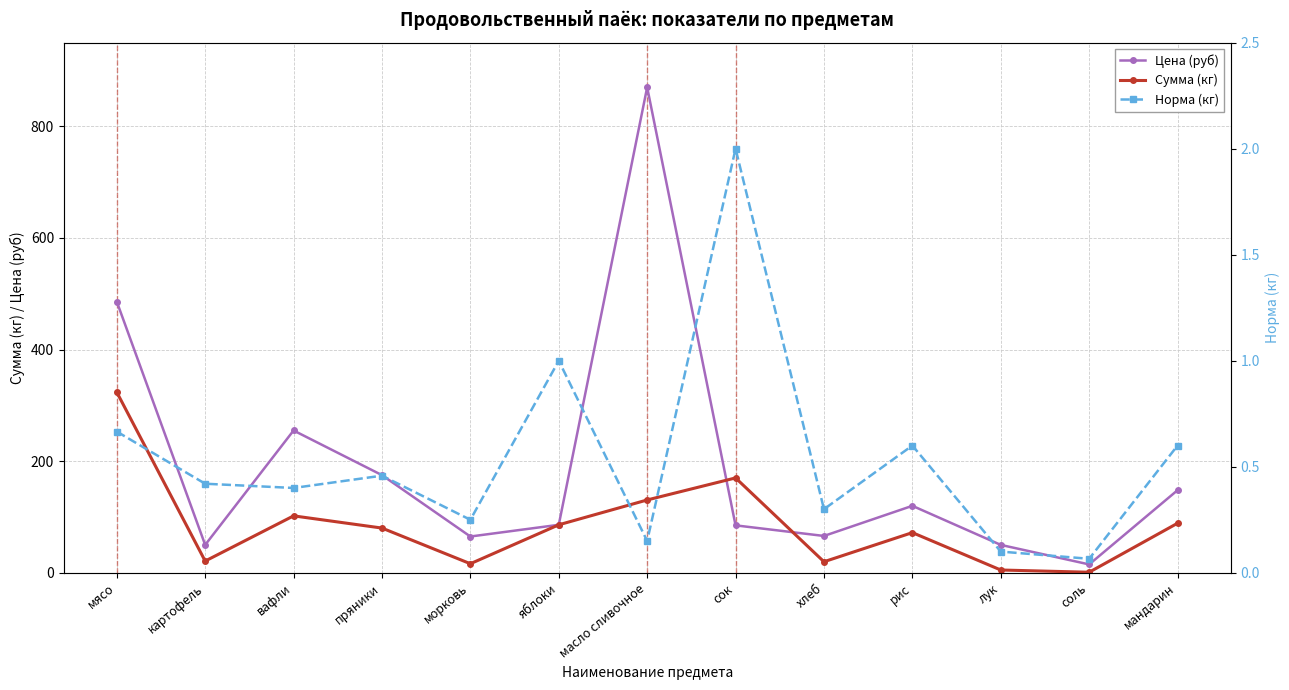

Which series has the widest spread of values?

Цена (руб)